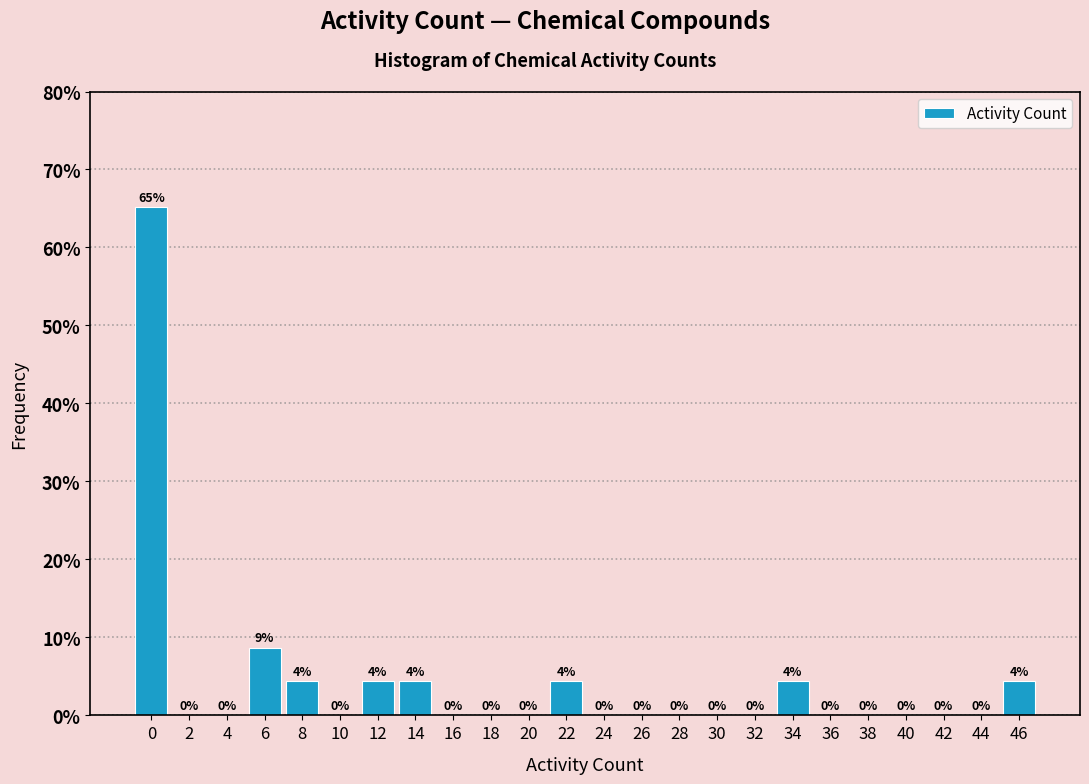

Over which range of the x-axis is the bar tallest?

-0.5 to 1.5